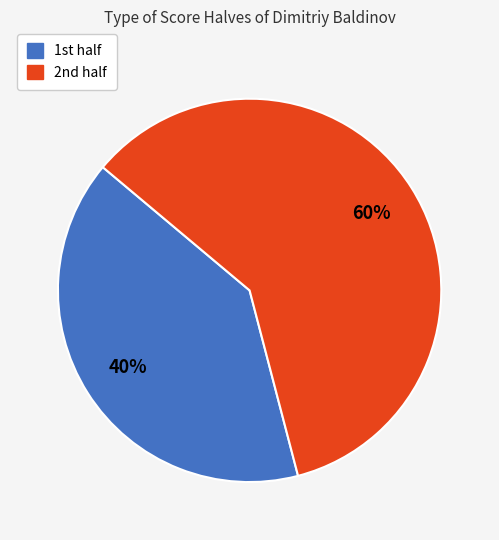

What is the smallest slice in the pie chart?

1st half